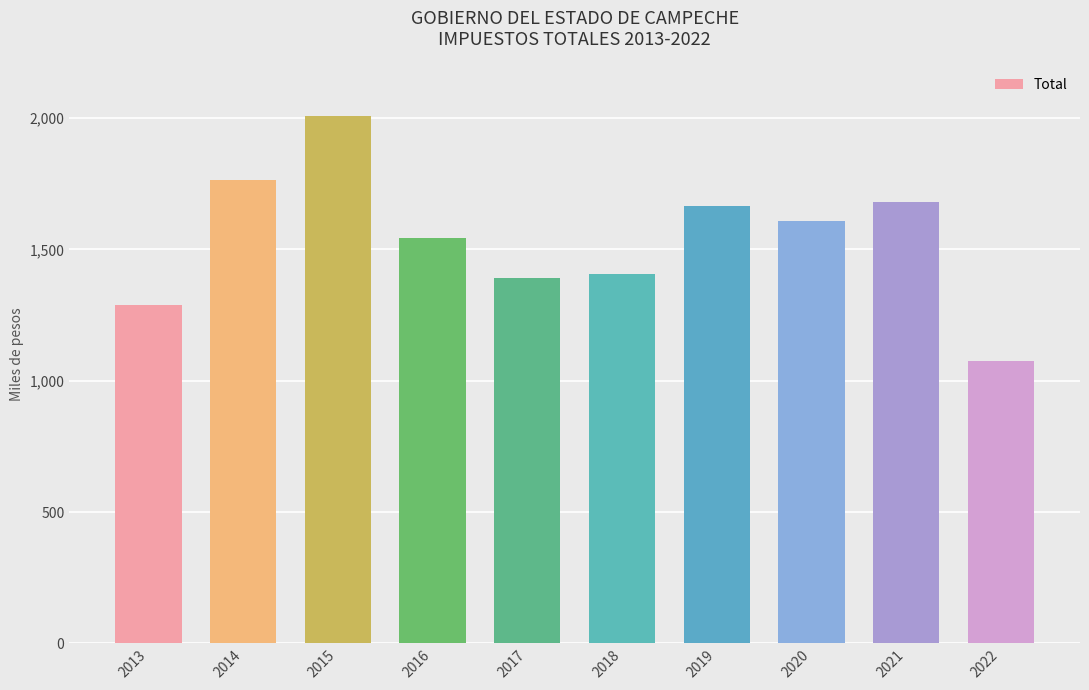

What is the change in value from 2014 to 2018?

-356991